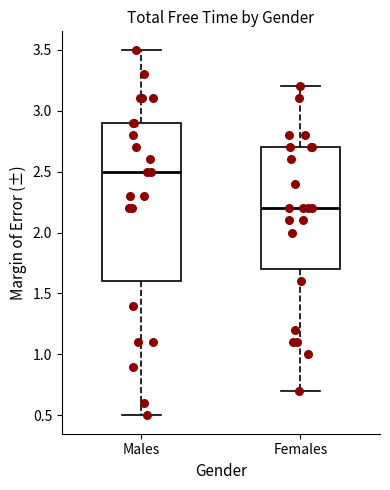

Comparing the boxes themselves (not the whiskers), which one is the tallest?

Males